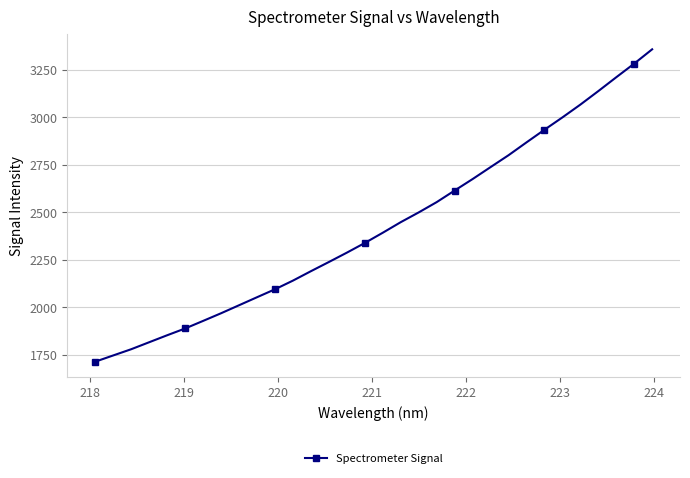

What is the value of the 28th point from the left?

3067.2